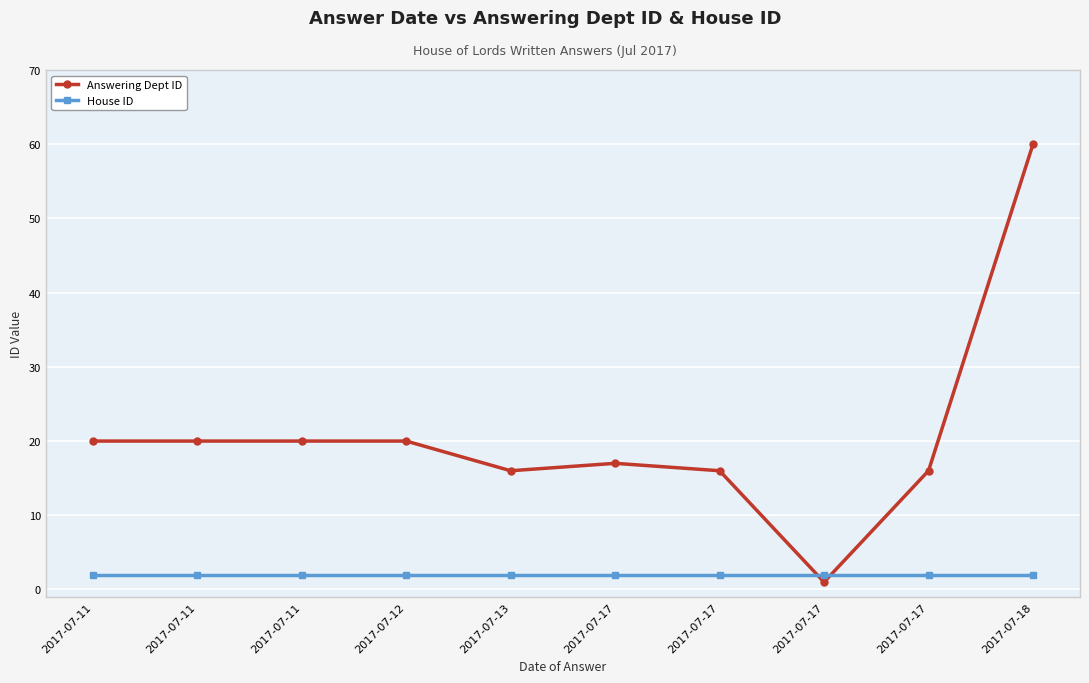

Which category has the highest value across all series?

2017-07-18